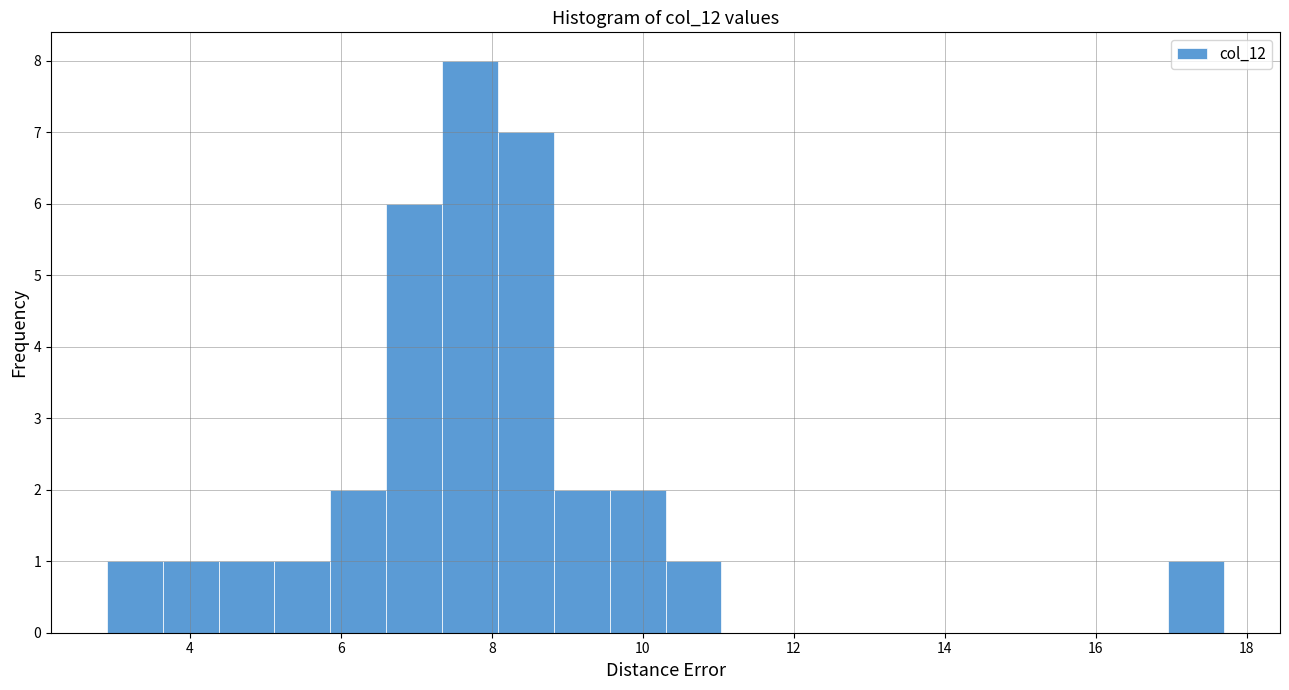

Around what value on the x-axis is the tallest bar? Give the approximate position of its centre, as read against the axis.

7.8